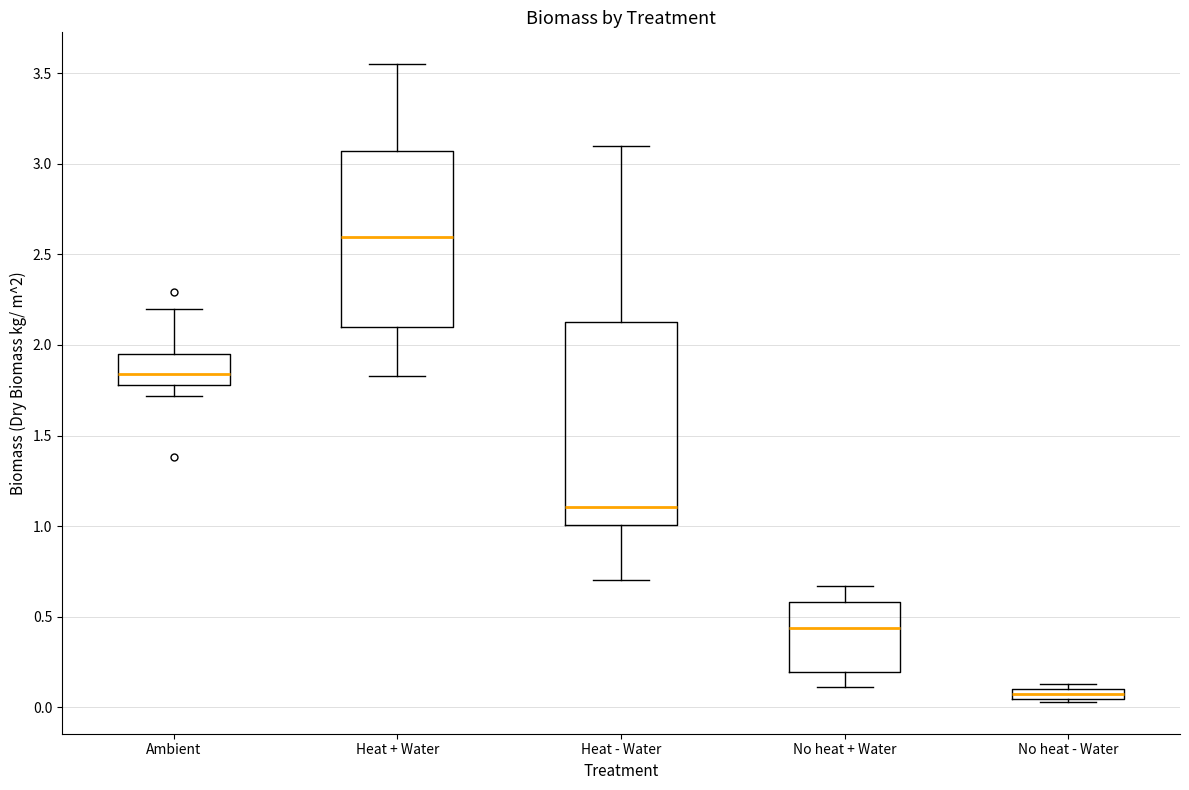

Comparing the boxes themselves (not the whiskers), which one is the tallest?

Heat - Water